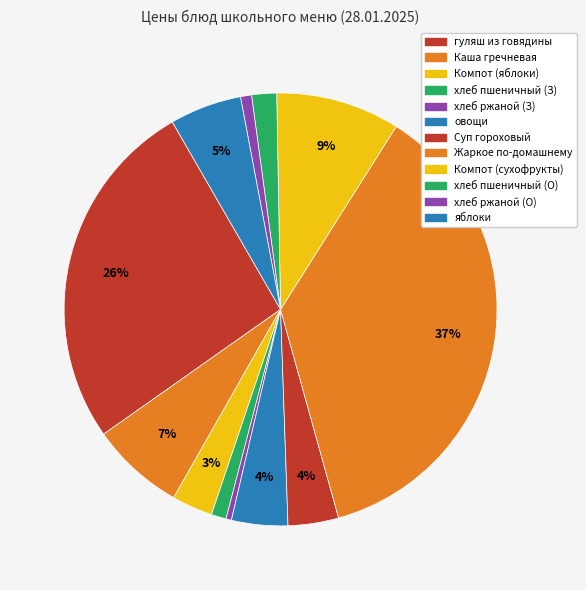

How many slices are in this pie chart?

12